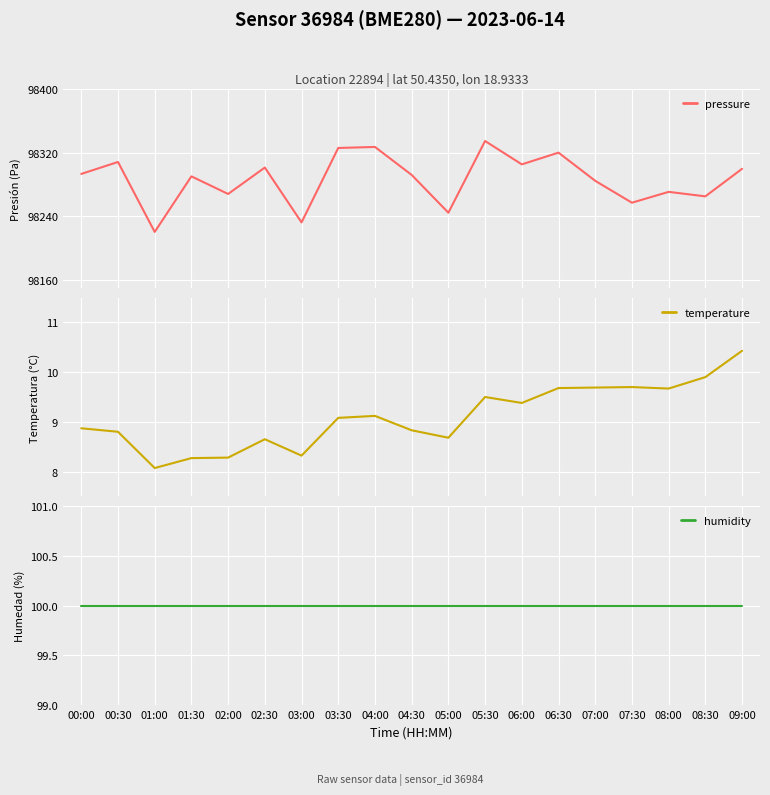

True or false: pressure and humidity intersect in this chart.

False